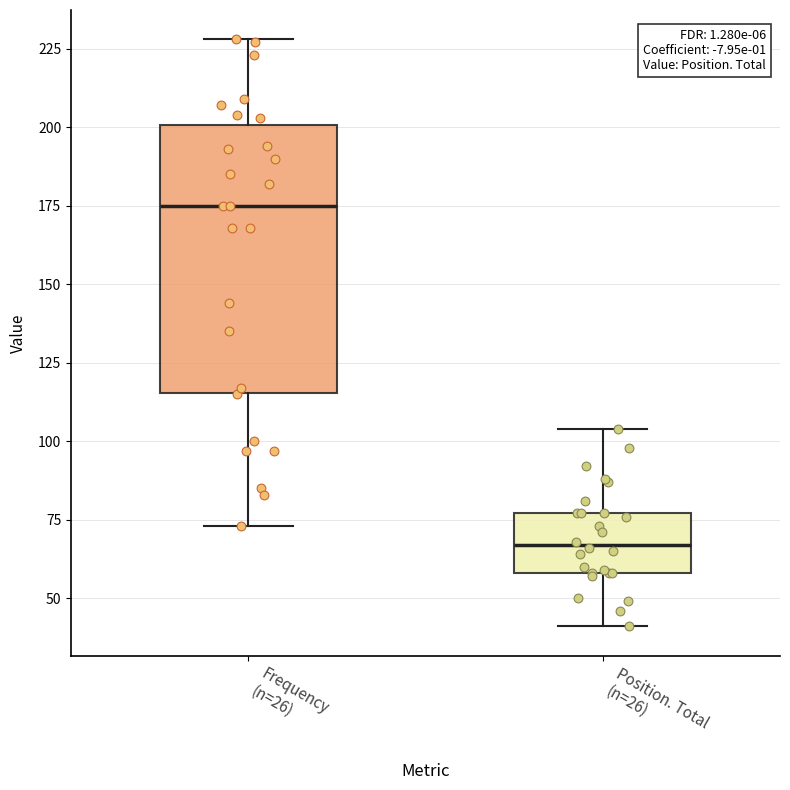

Which box's median line is the highest?

Frequency (n=26)